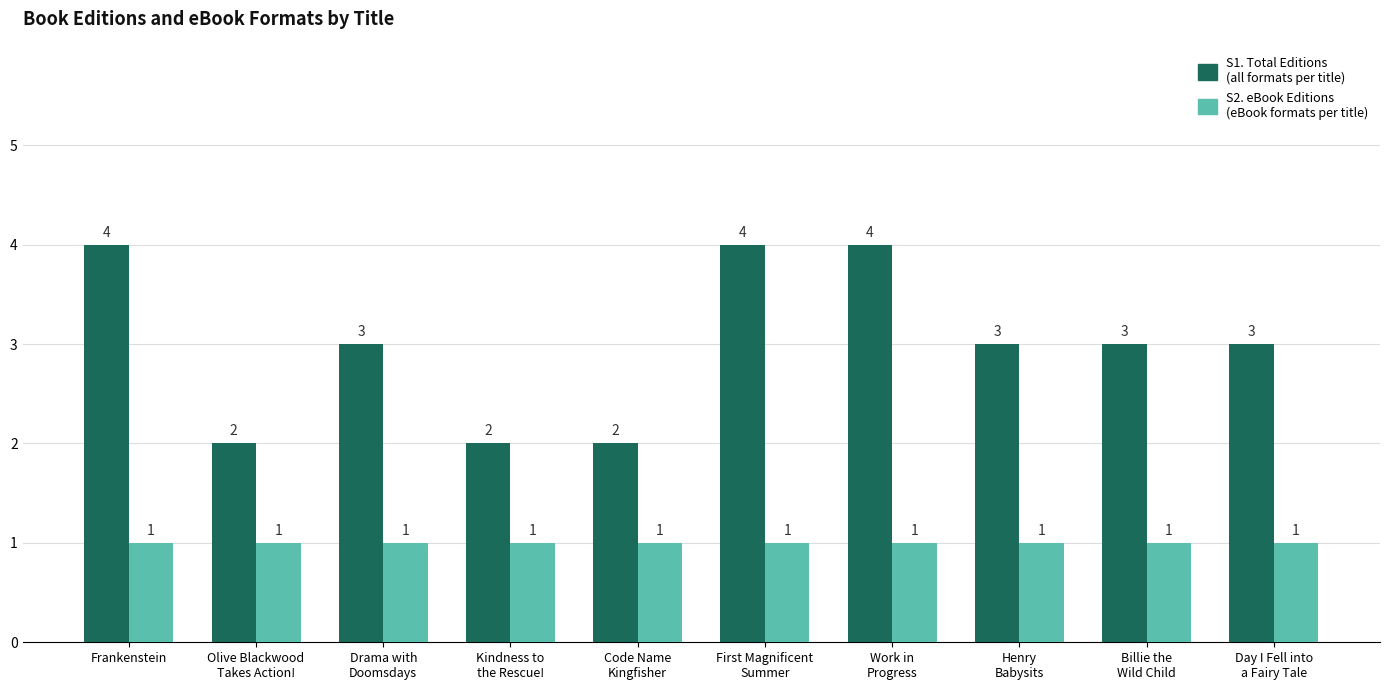

How many bars are there in each group?

2